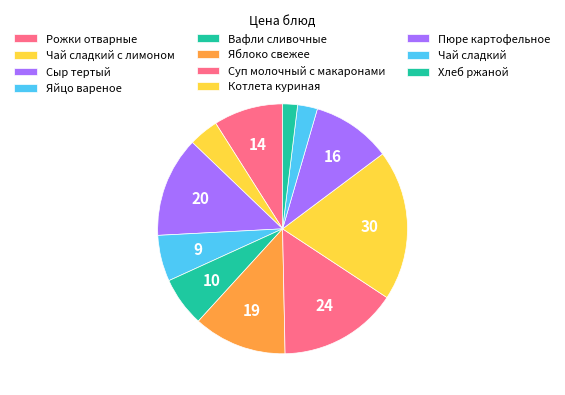

What percentage do Яйцо вареное and Хлеб ржаной together represent?

7.9%